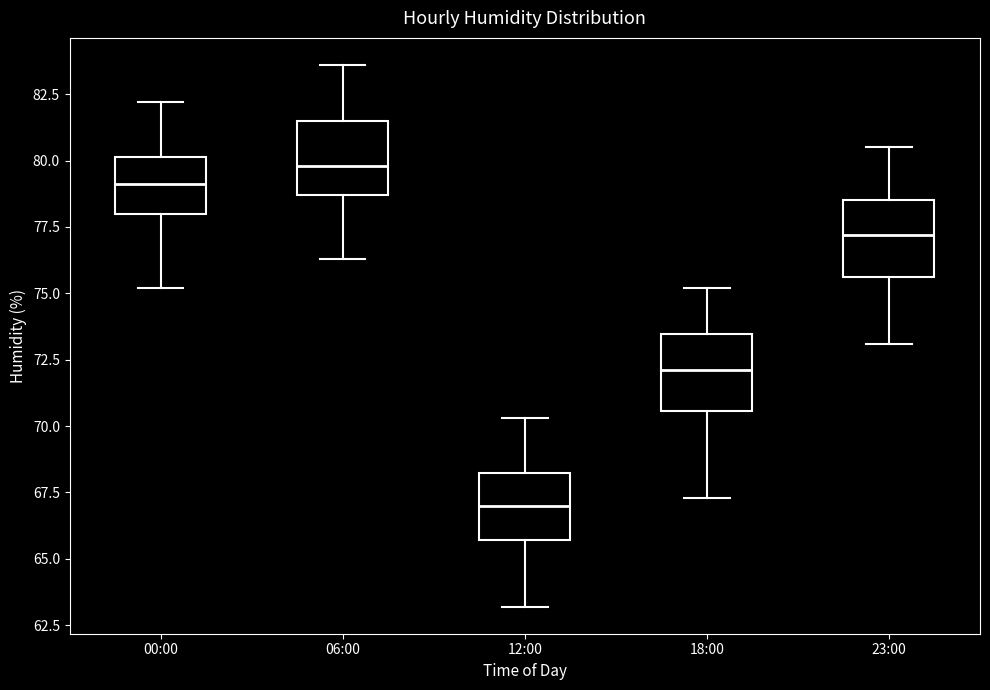

Reading left to right, transcribe this box plot: for each box, give where its median line is, the range the box spans, and where its two whiskers end, as read against the y-axis. The values are not printed on the chart, so give them approximately, as read against the axis.

00:00: median 79.0, box 78.0 to 80.0, whiskers 75.0 to 82.0
06:00: median 80.0, box 78.5 to 81.5, whiskers 76.5 to 83.5
12:00: median 67.0, box 65.5 to 68.5, whiskers 63.0 to 70.5
18:00: median 72.0, box 70.5 to 73.5, whiskers 67.5 to 75.0
23:00: median 77.0, box 75.5 to 78.5, whiskers 73.0 to 80.5